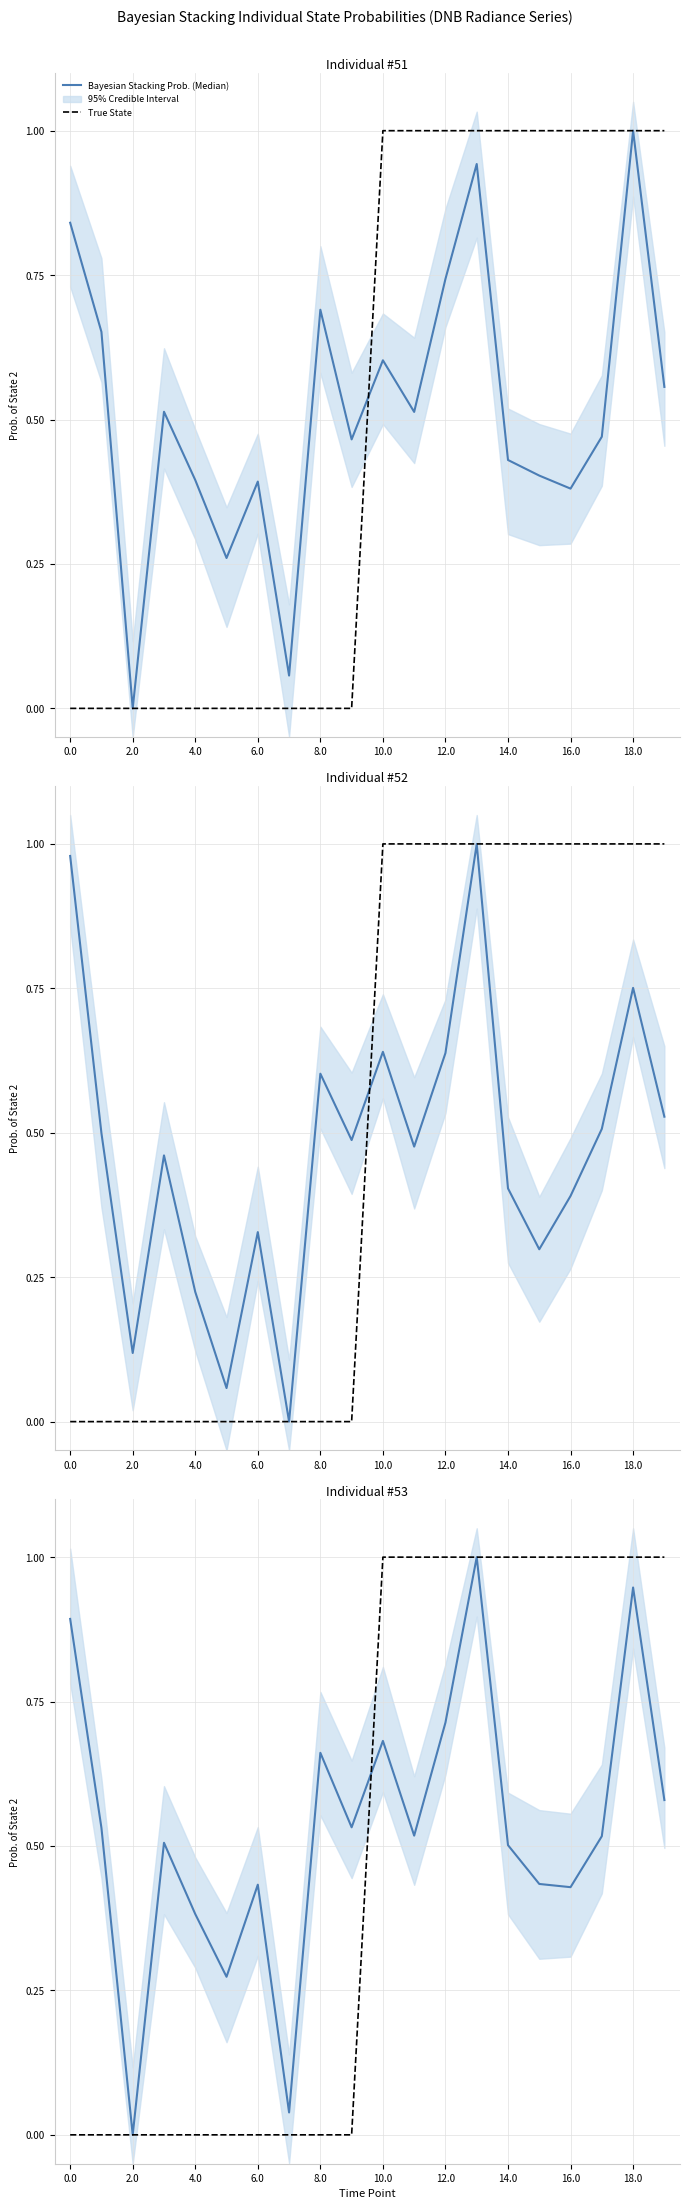

Which series has the widest spread of values?

Bayesian Stacking Prob. (Median)